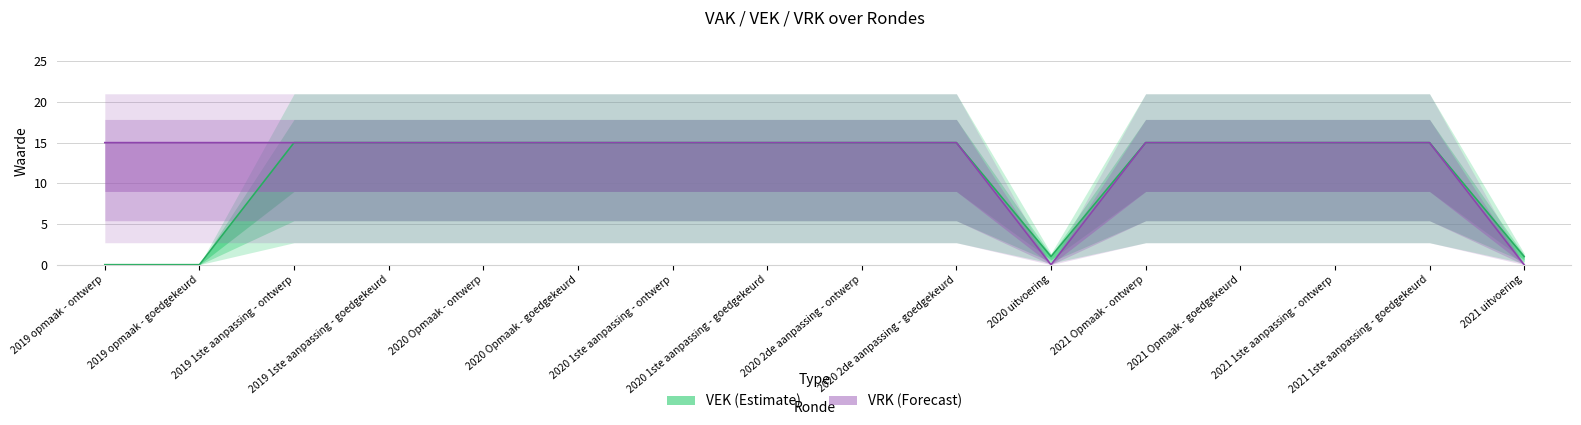

Is this an area chart (filled region under the line)?

No